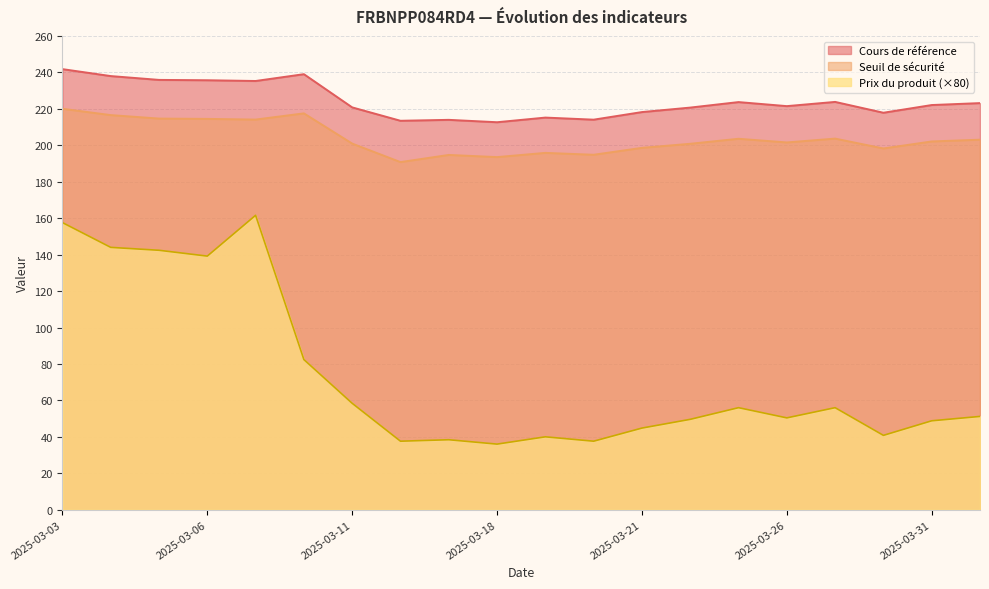

Which series has the largest total across all categories?

Cours de référence